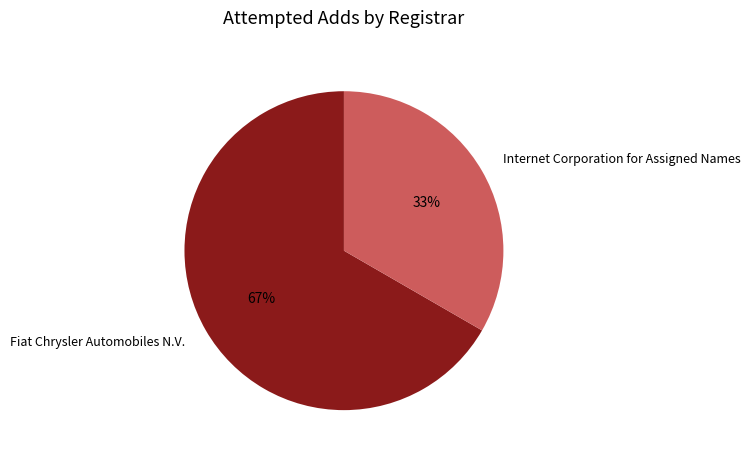

How many slices are in this pie chart?

2